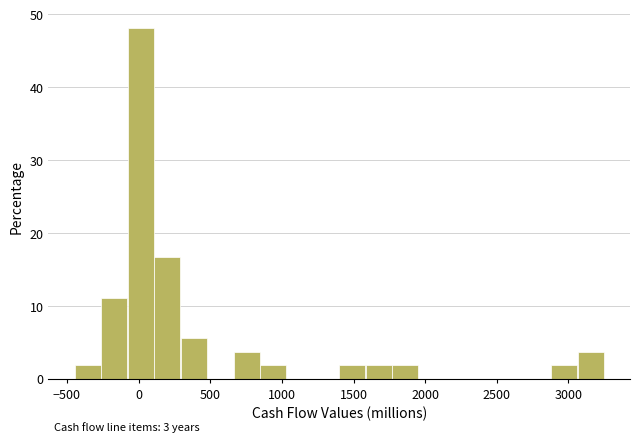

Around what value on the x-axis is the tallest bar? Give the approximate position of its centre, as read against the axis.

0